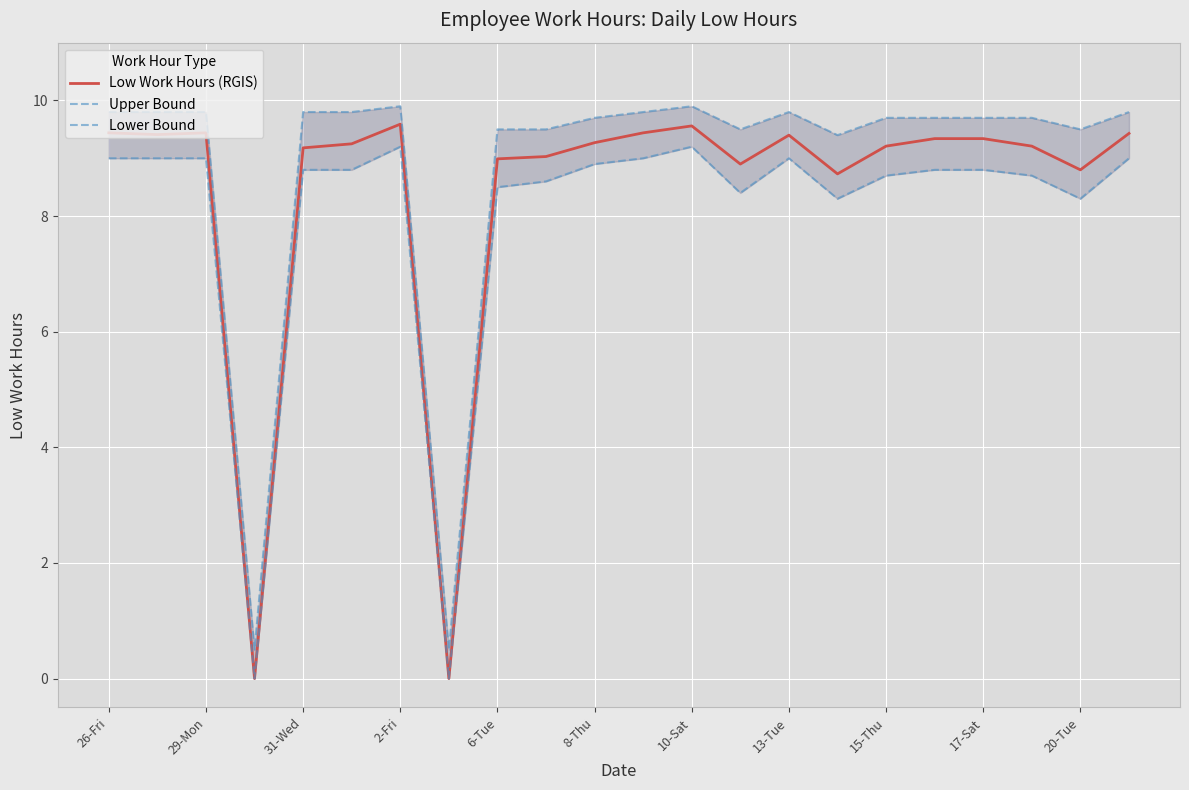

What are all the series names shown in the legend?

Low Work Hours (RGIS), Upper Bound, Lower Bound